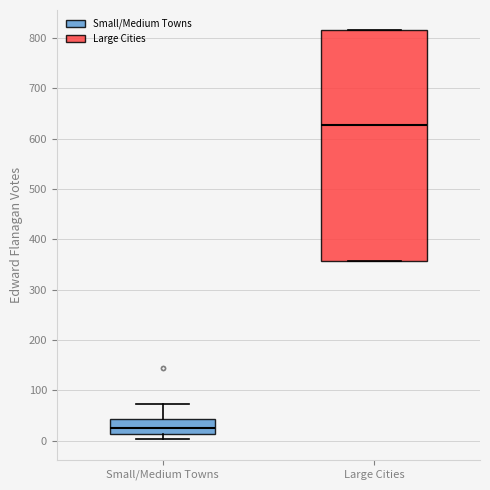

Where is the lower edge of the box for Large Cities on the y-axis? The values are not printed on the chart, so give them approximately, as read against the axis.

360